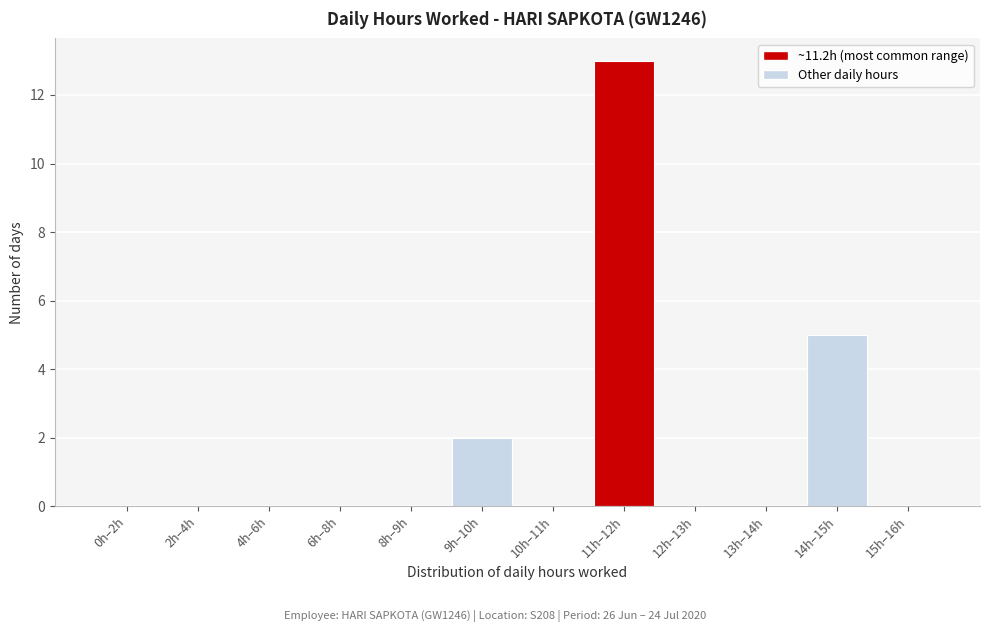

Reading left to right, what are all the values shown in this chart?

0h–2h=0	2h–4h=0	4h–6h=0	6h–8h=0	8h–9h=0	9h–10h=2	10h–11h=0	11h–12h=13	12h–13h=0	13h–14h=0	14h–15h=5	15h–16h=0